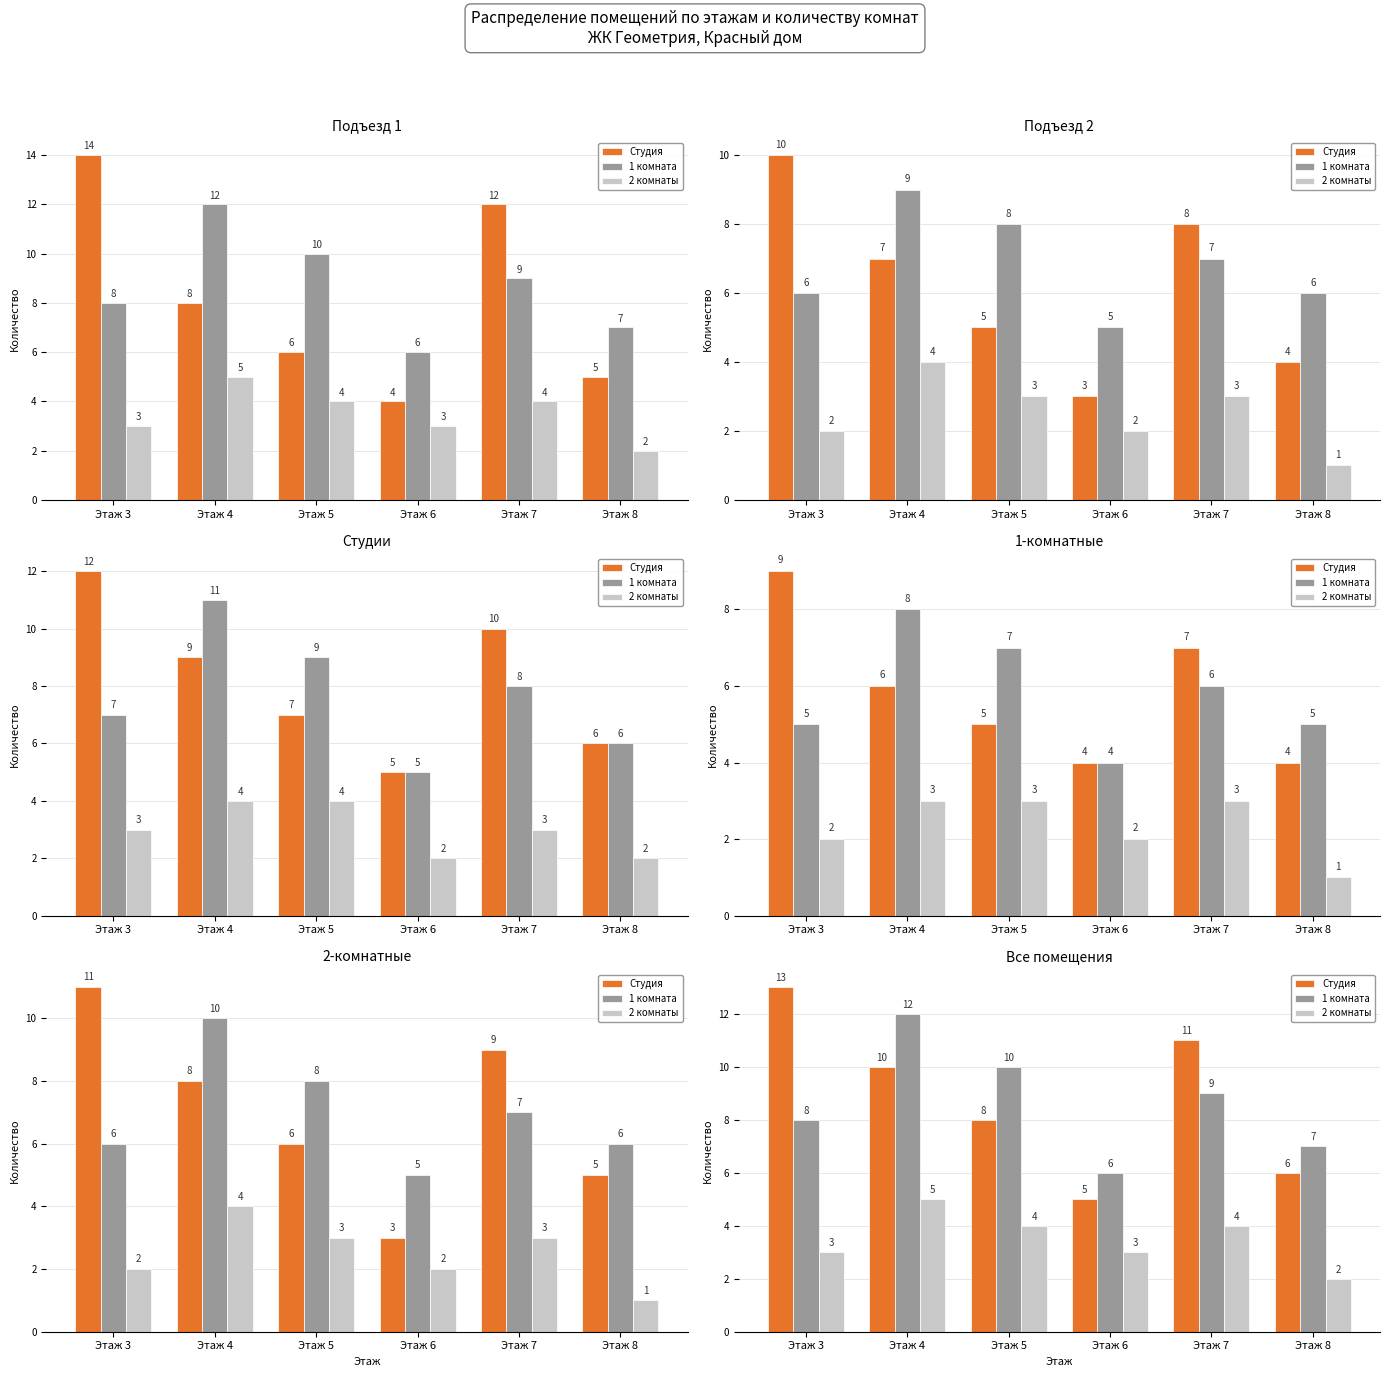

How many values in the 2 комнаты series exceed 4?

1